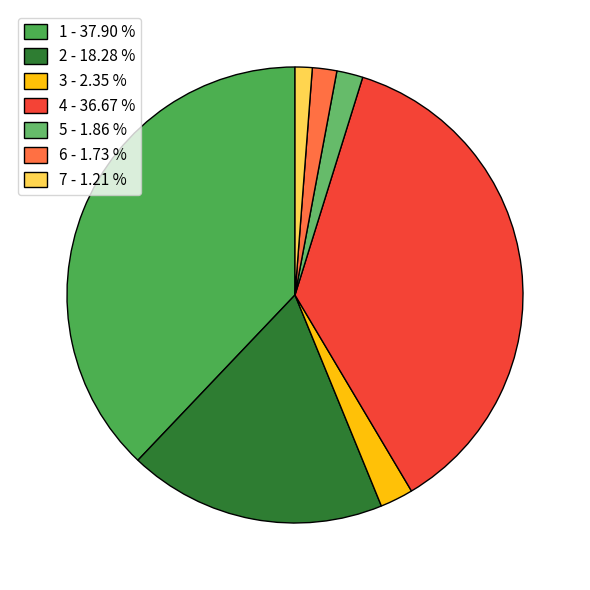

To the nearest percent, what portion does 2 represent?

18%